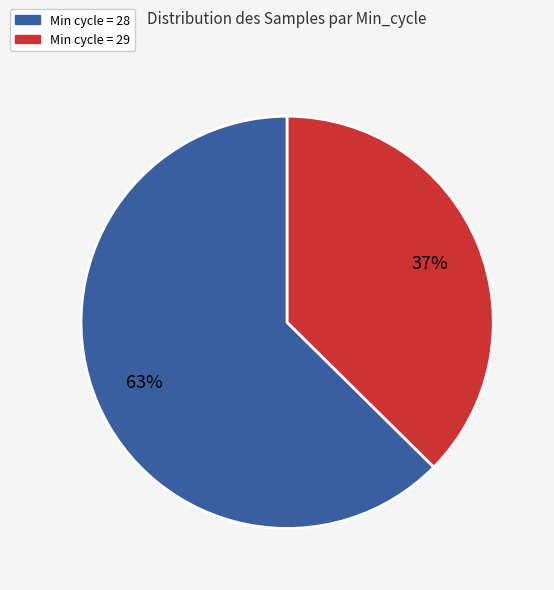

Is there any slice that represents more than half of the pie?

Yes